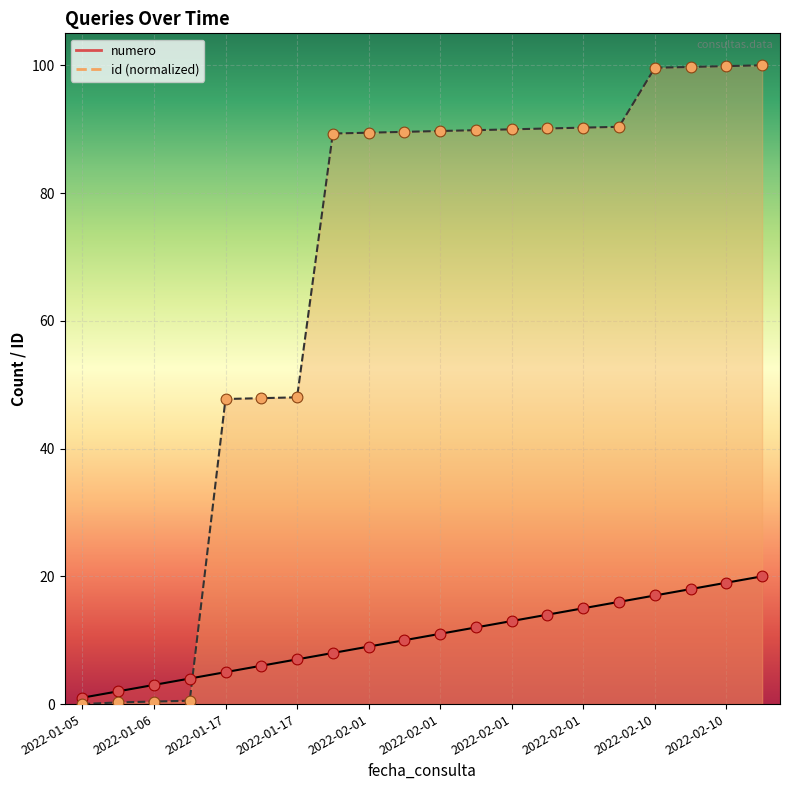

Which series reaches the maximum Y coordinate?

id_scaled